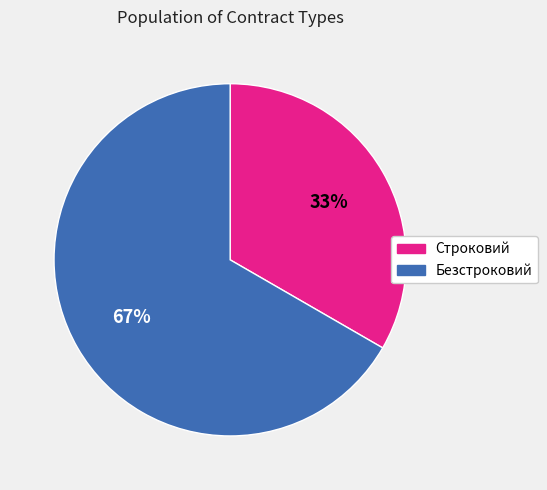

What is the ratio of the value at Строковий to the value at Безстроковий?

0.5